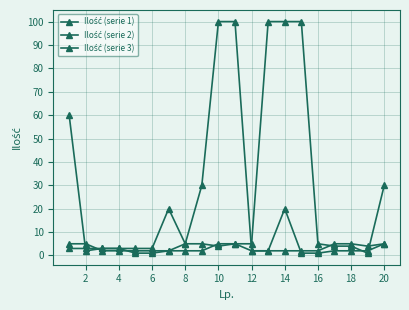

Where is the first local minimum for Ilość (serie 3)?

18